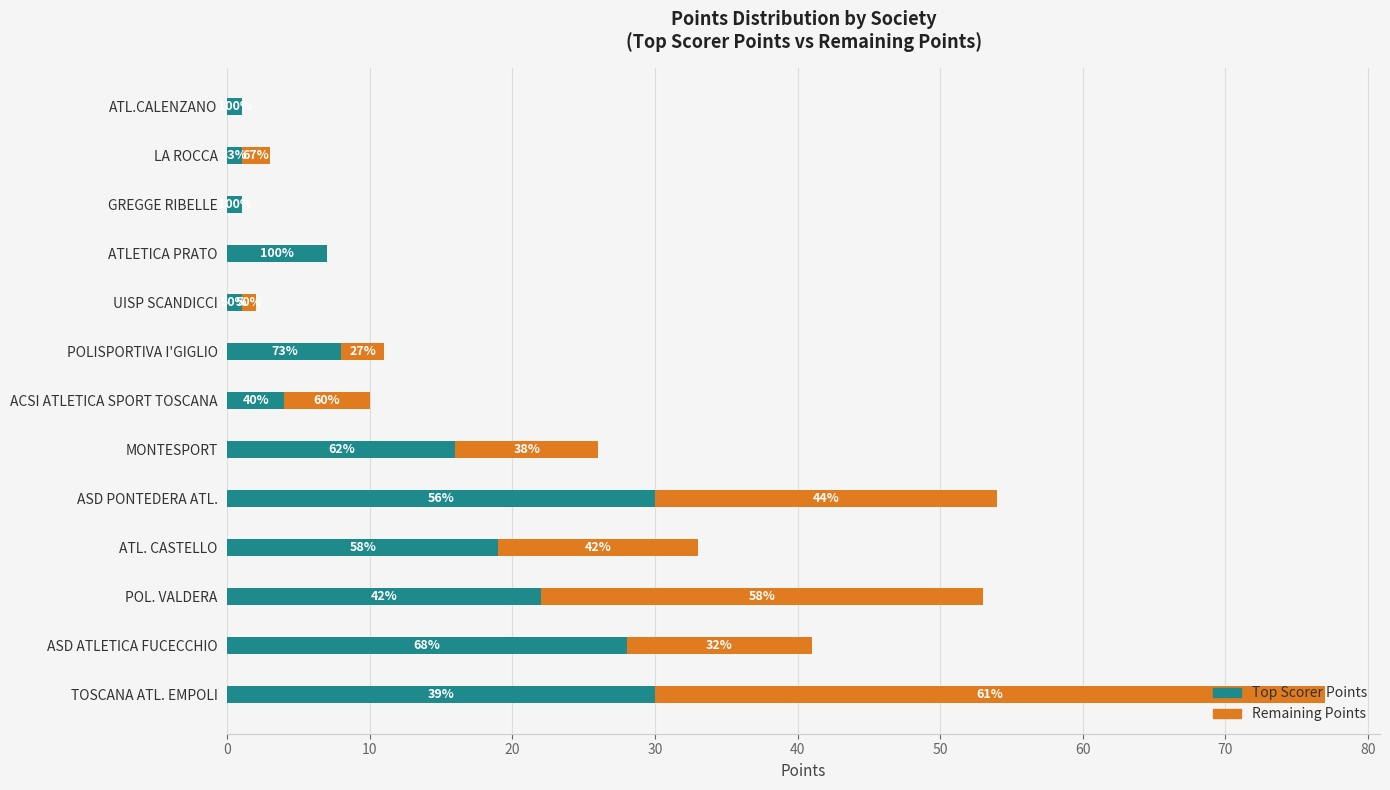

What are all the series names shown in the legend?

Top Scorer Points, Remaining Points